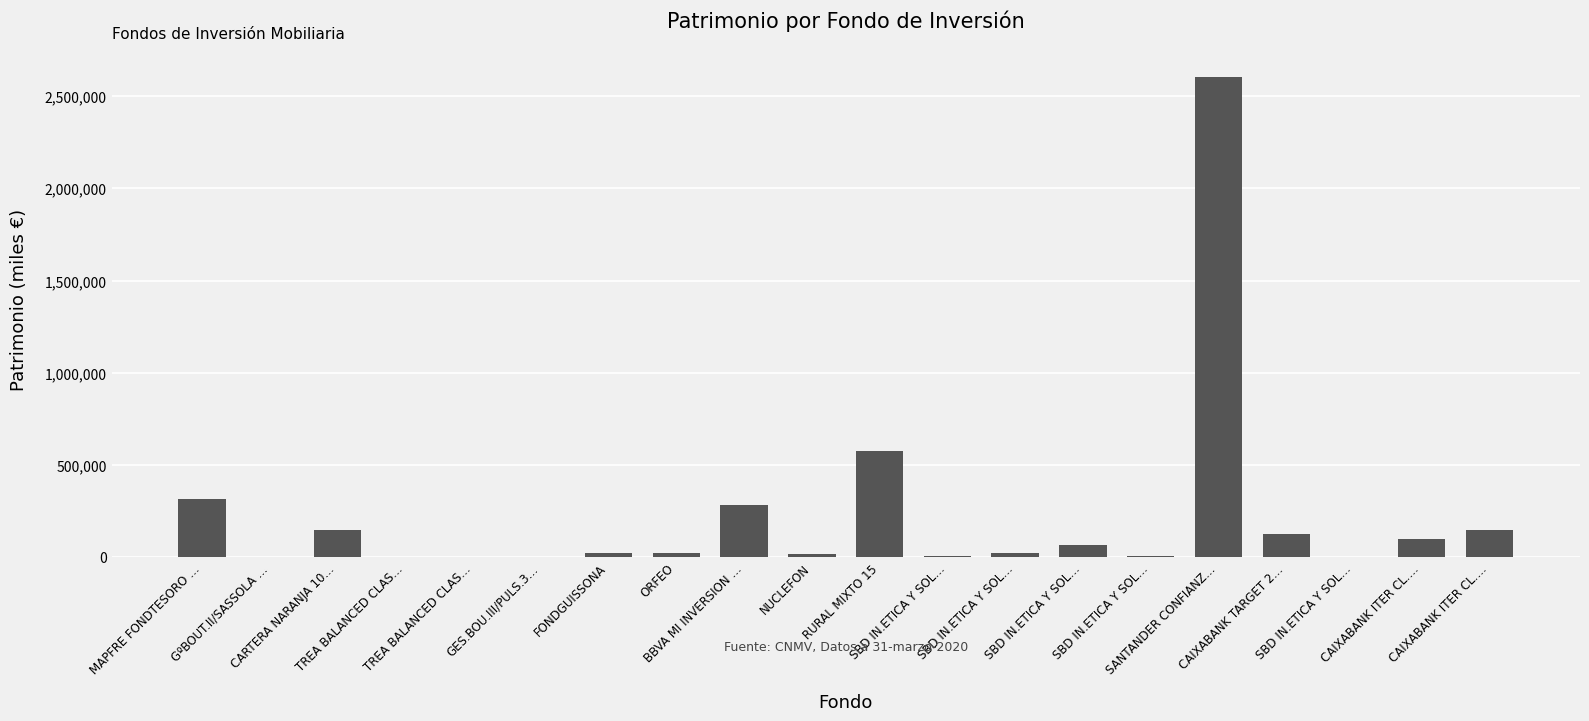

Rank the categories by value from lowest to highest.

GºBOUT.II/SASSOLA …, TREA BALANCED CLAS…, GES.BOU.III/PULS.3…, TREA BALANCED CLAS…, SBD IN.ETICA Y SOL…, SBD IN.ETICA Y SOL…, SBD IN.ETICA Y SOL…, NUCLEFON, FONDGUISSONA, ORFEO, SBD IN.ETICA Y SOL…, SBD IN.ETICA Y SOL…, CAIXABANK ITER CL.…, CAIXABANK TARGET 2…, CAIXABANK ITER CL.…, CARTERA NARANJA 10…, BBVA MI INVERSION …, MAPFRE FONDTESORO …, RURAL MIXTO 15, SANTANDER CONFIANZ…